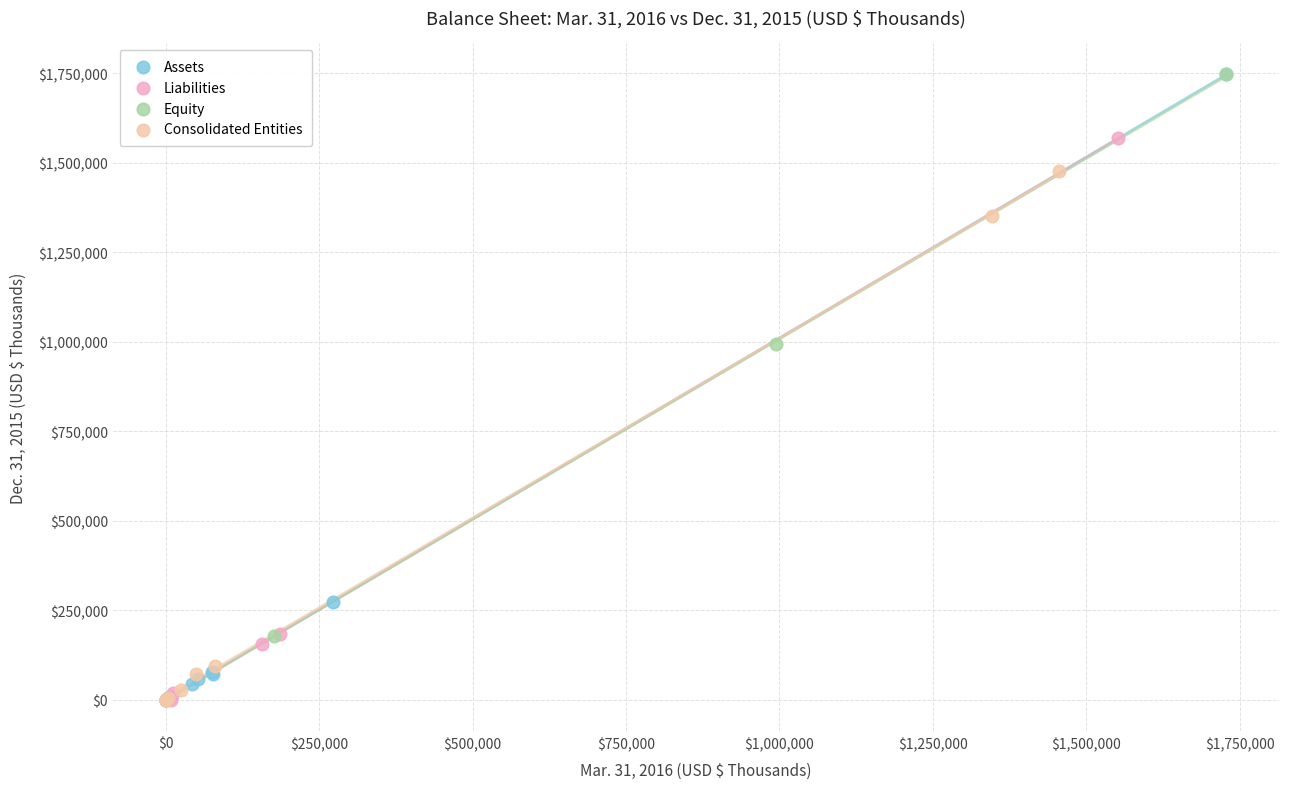

What are all the series names shown in the legend?

Assets, Liabilities, Equity, Consolidated Entities